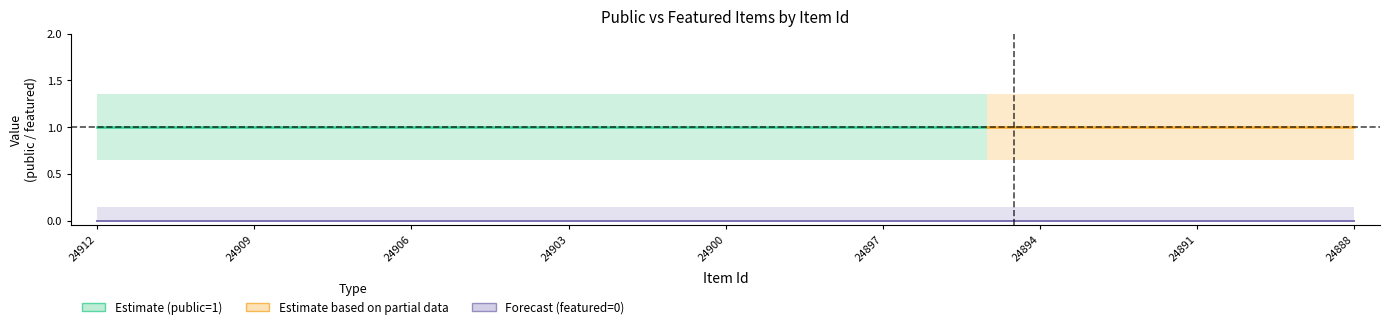

Is it true that featured equals 0 at 24904?

True